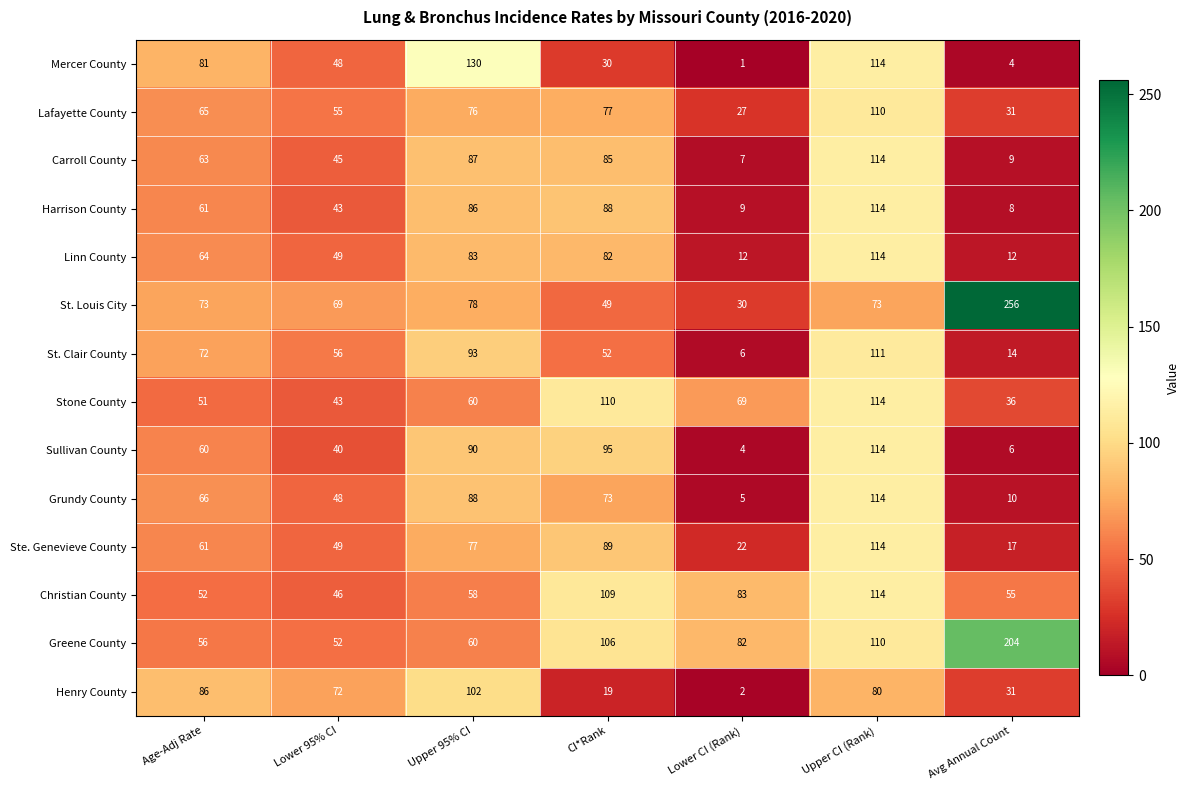

What is the lowest value of the Greene County series?

52